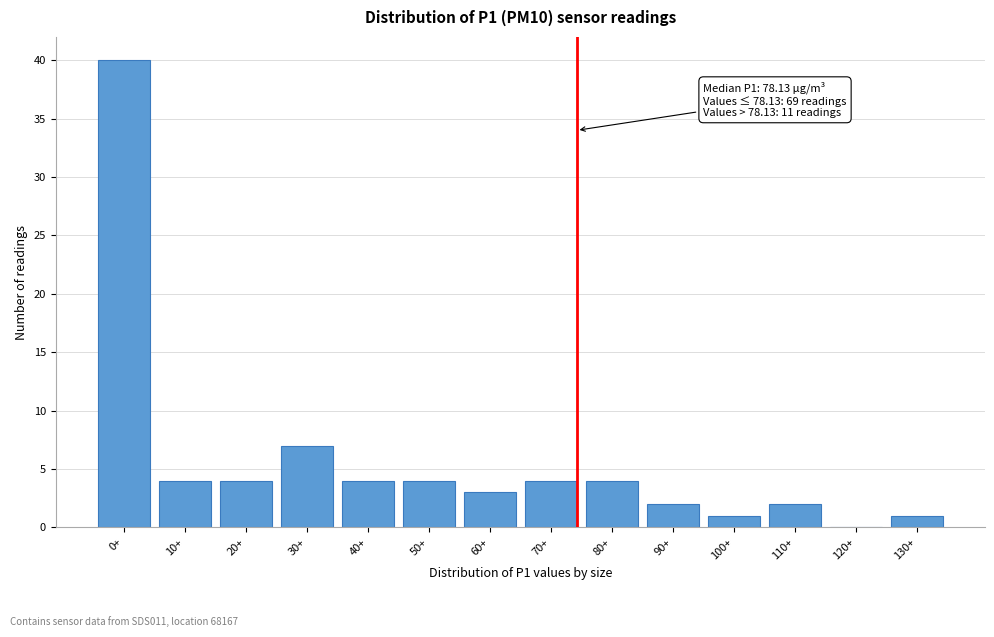

Reading left to right, transcribe all the data shown in this chart.

0+=40	10+=4	20+=4	30+=7	40+=4	50+=4	60+=3	70+=4	80+=4	90+=2	100+=1	110+=2	120+=0	130+=1